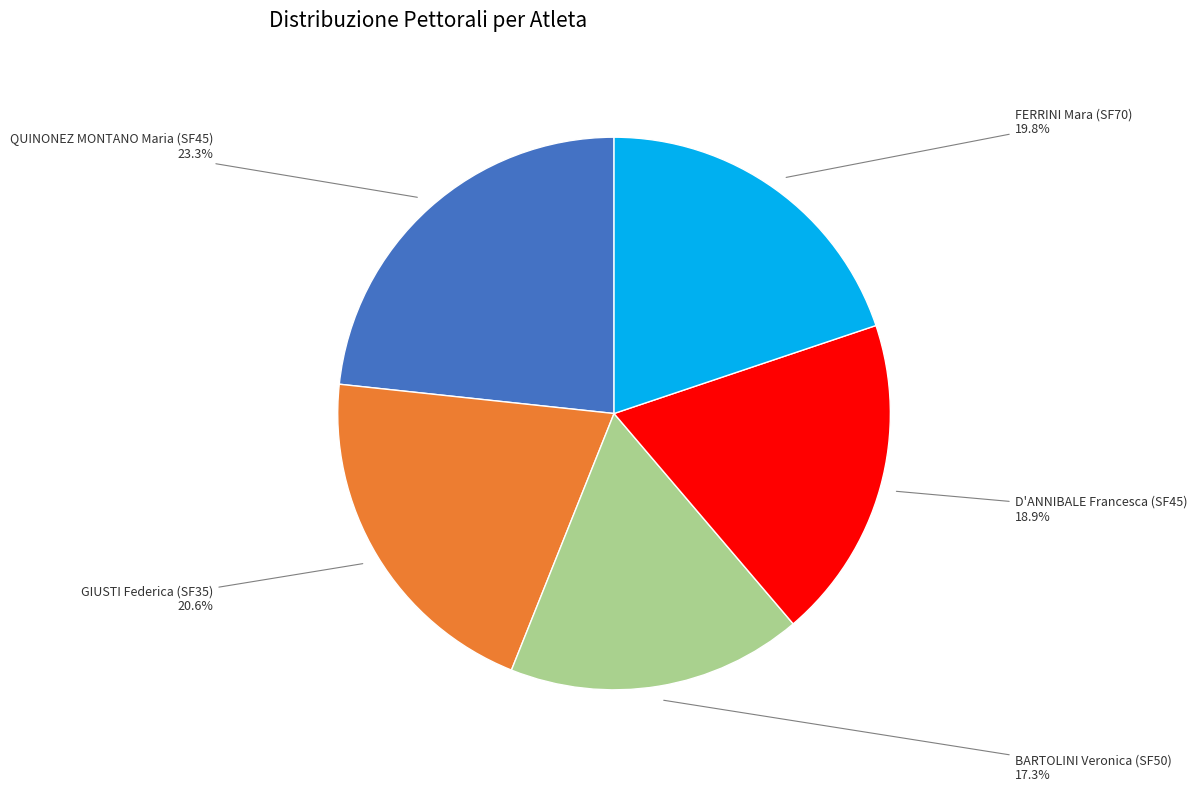

Which category has the smallest portion of the pie?

BARTOLINI Veronica (SF50)